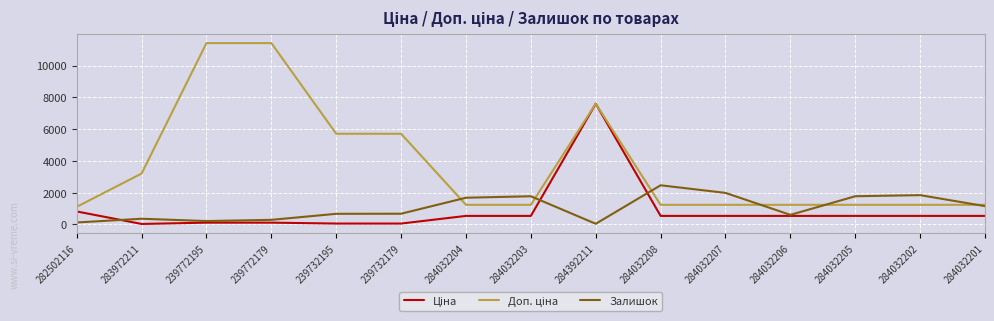

Does the chart display data point markers on the line(s)?

No